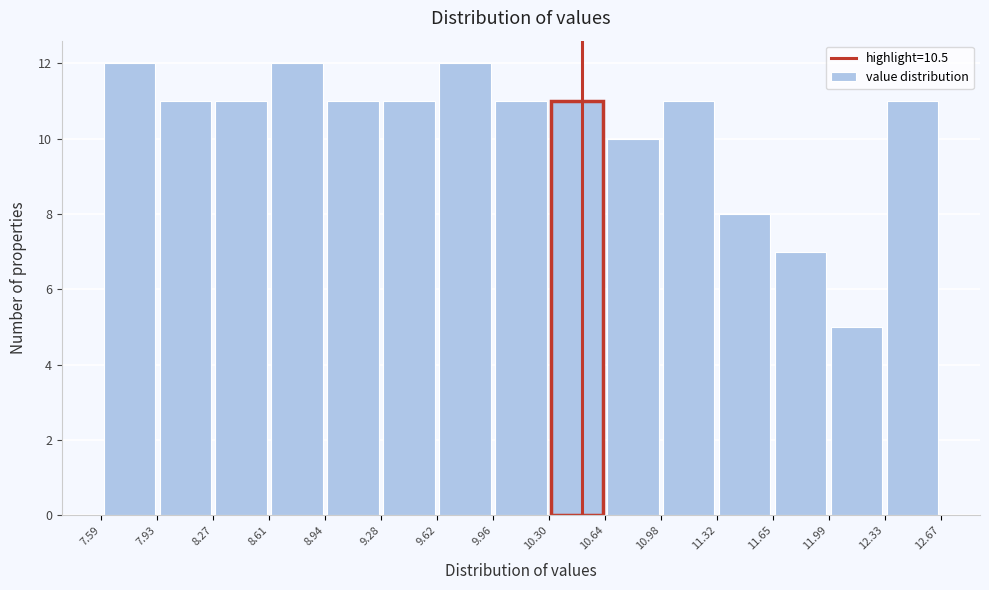

What is the height of the bar covering 8.94 to 9.28 on the x-axis? The values are not printed on the chart, so give them approximately, as read against the axis.

11